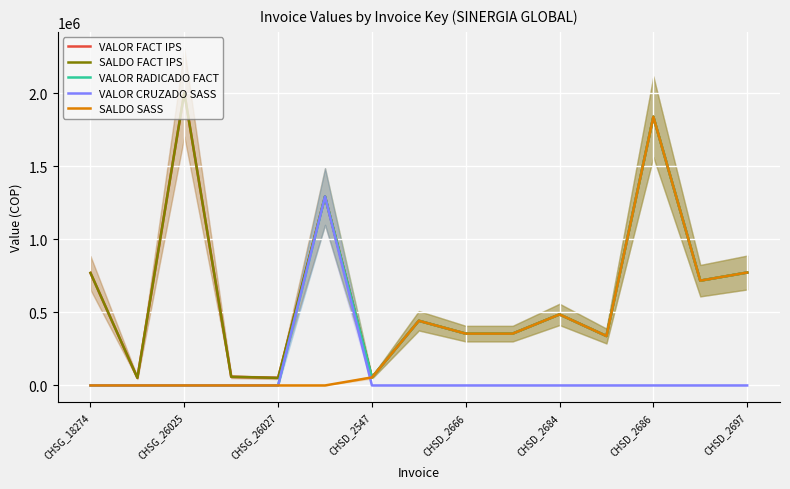

How many interior local valleys does the VALOR RADICADO FACT series have?

3